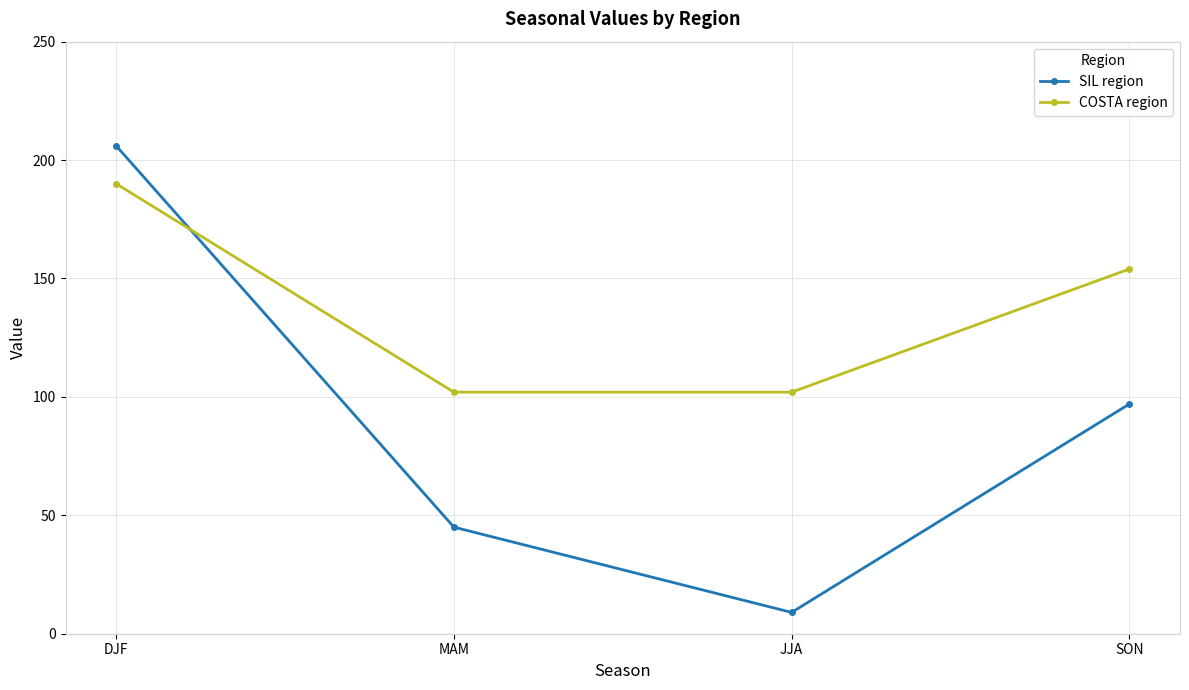

Is it true that SIL region equals 97 at SON?

True